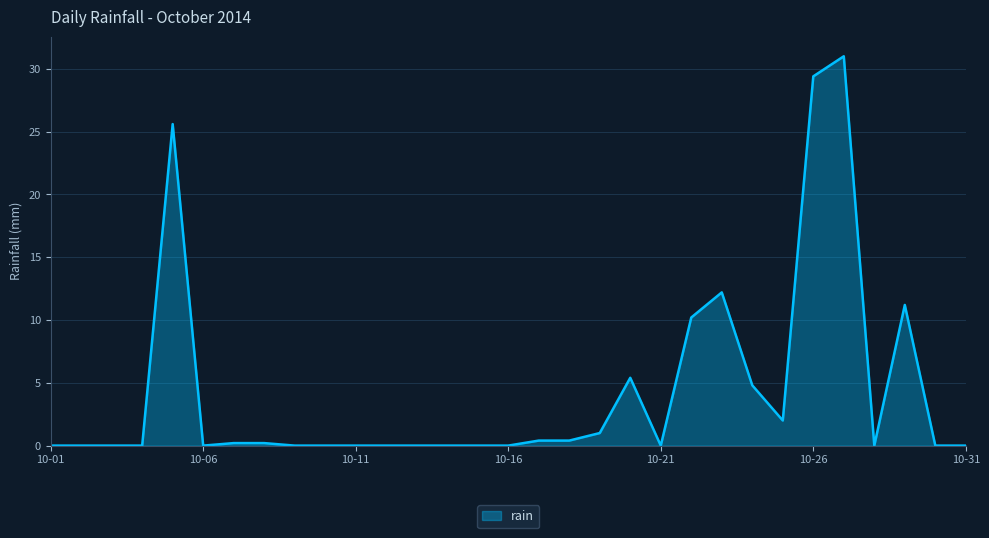

What is the maximum value shown in the chart?

31.0